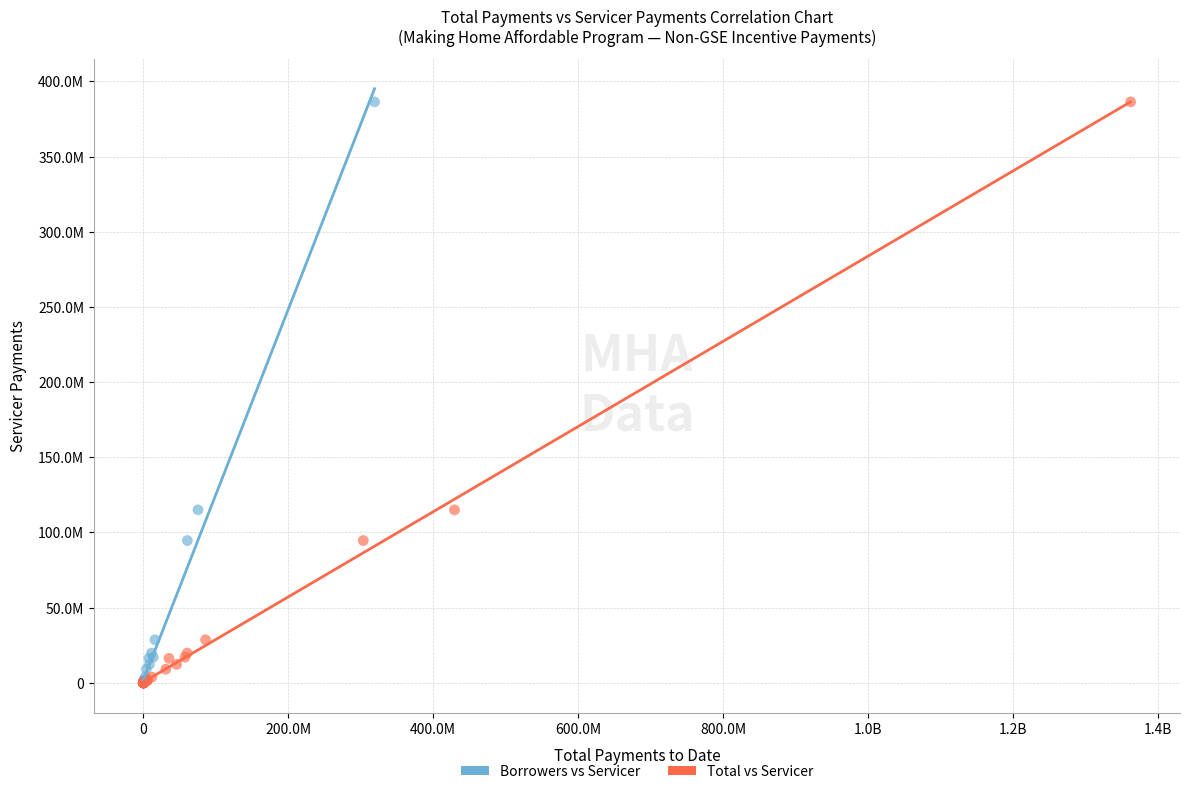

What are all the series names shown in the legend?

Borrowers vs Servicer, Total vs Servicer